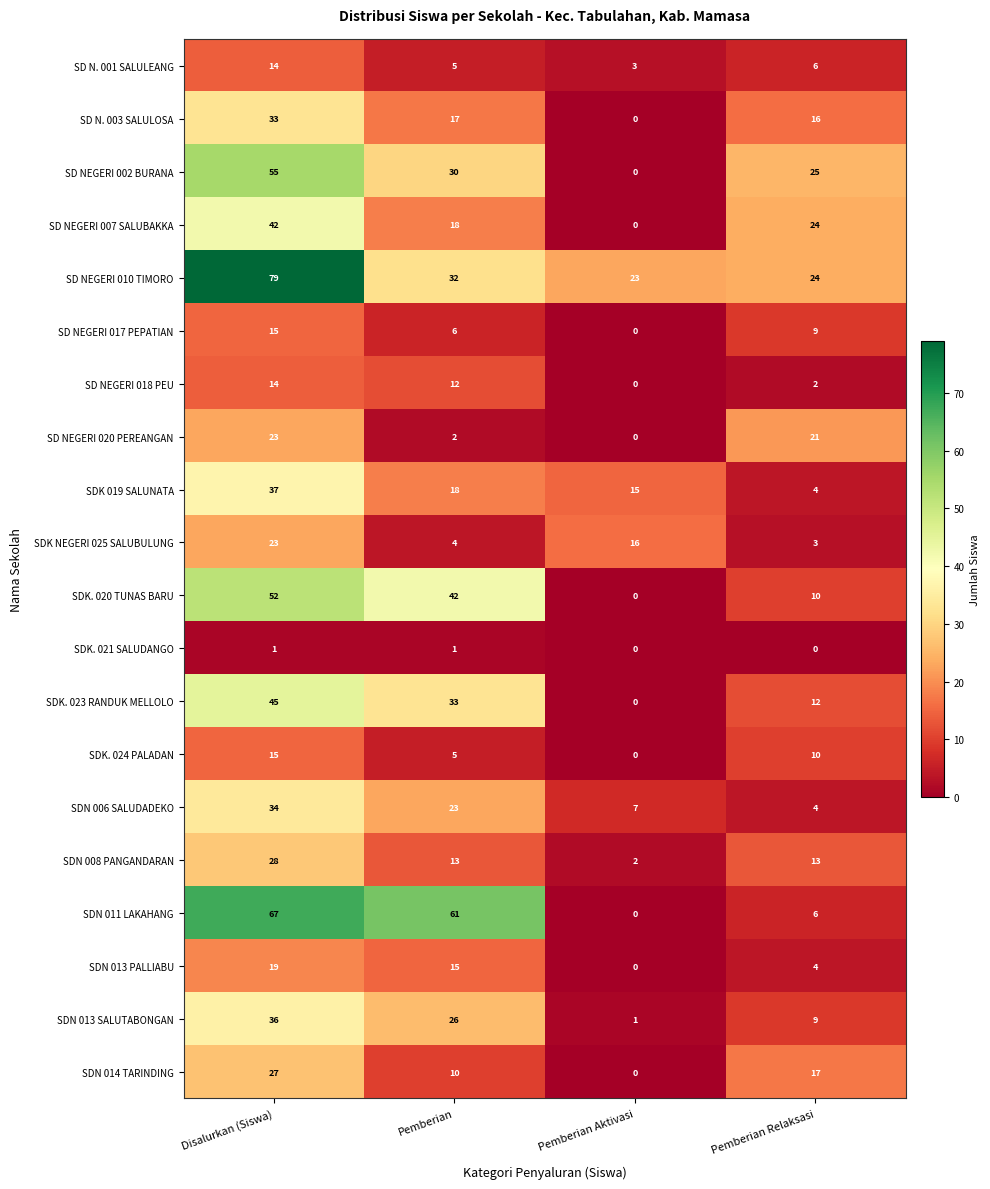

The value of SDN 006 SALUDADEKO at Pemberian Relaksasi is 4. True or false?

True